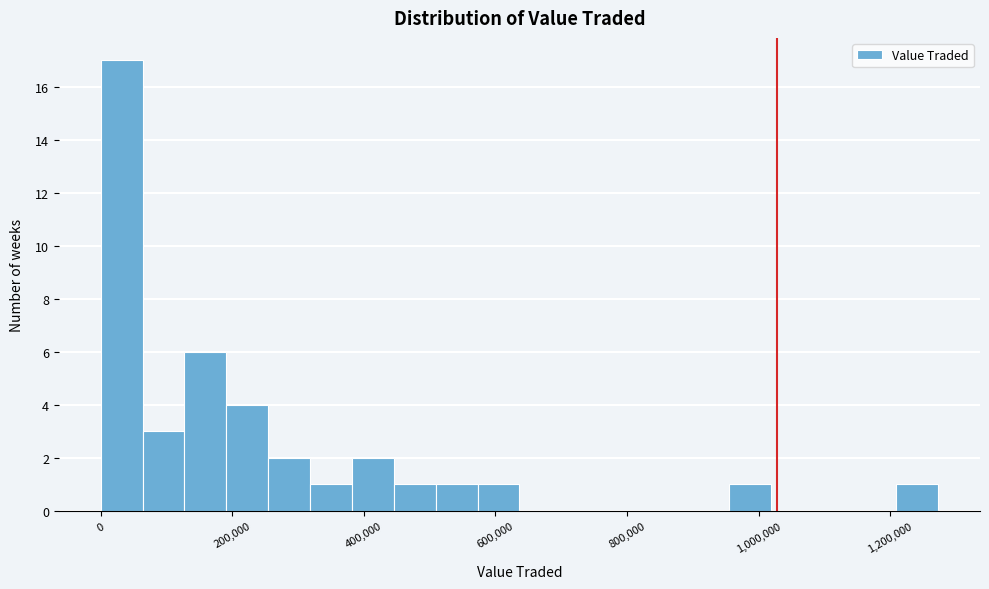

Read against the x-axis, roughly where is the centre of the tallest bar?

40000